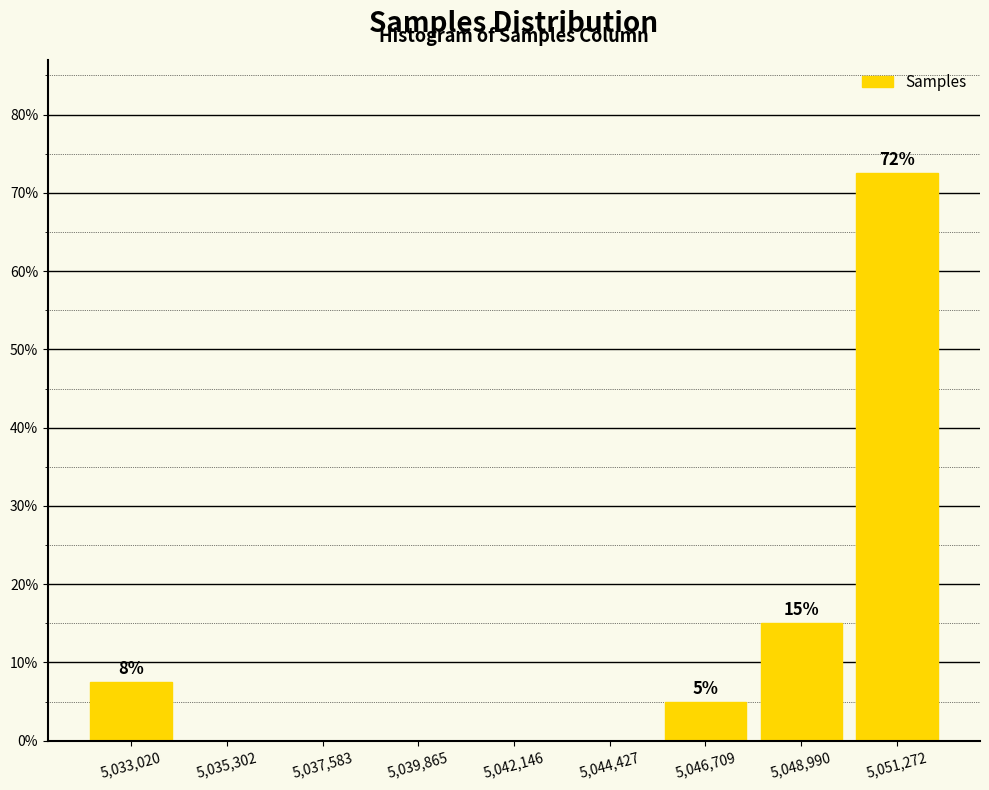

Over which range of the x-axis is the bar tallest?

5050000 to 5052500